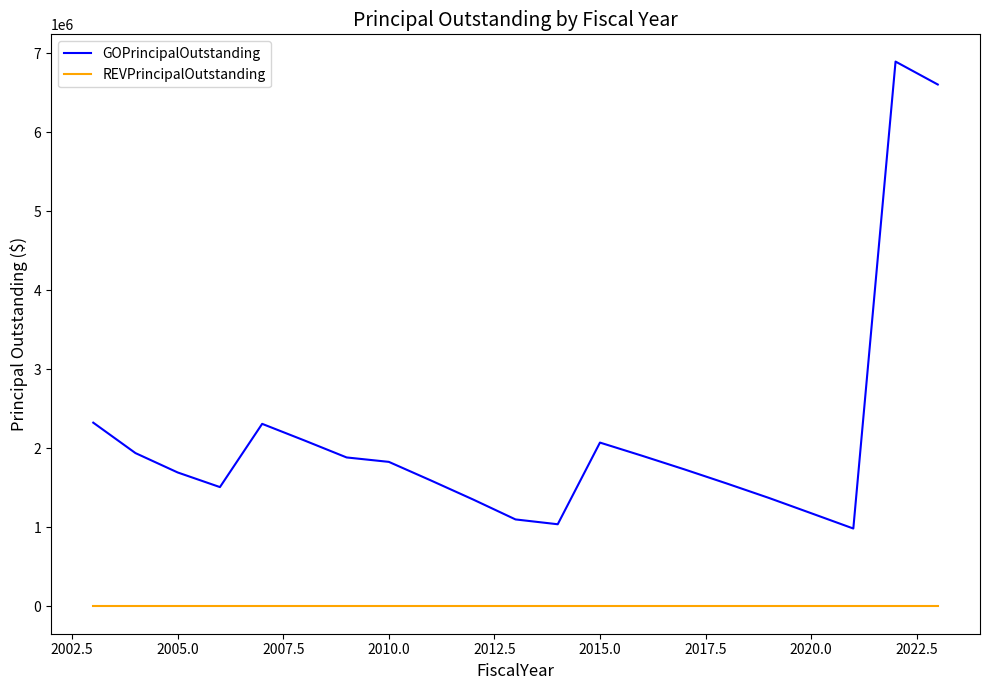

What is the maximum value for GOPrincipalOutstanding?

6892000